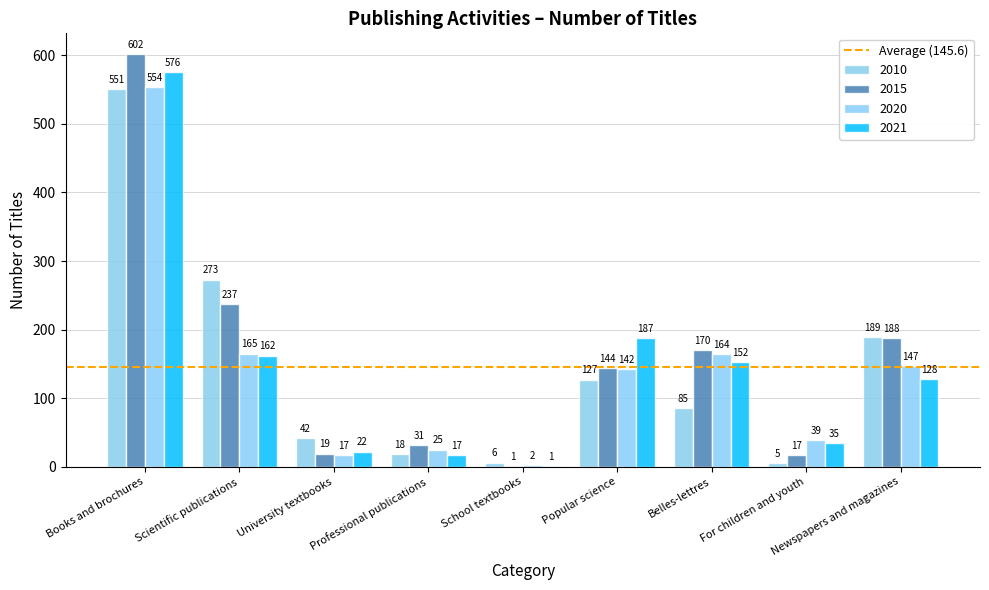

What is the value of the 2021 bar at the 3rd from the left?

22